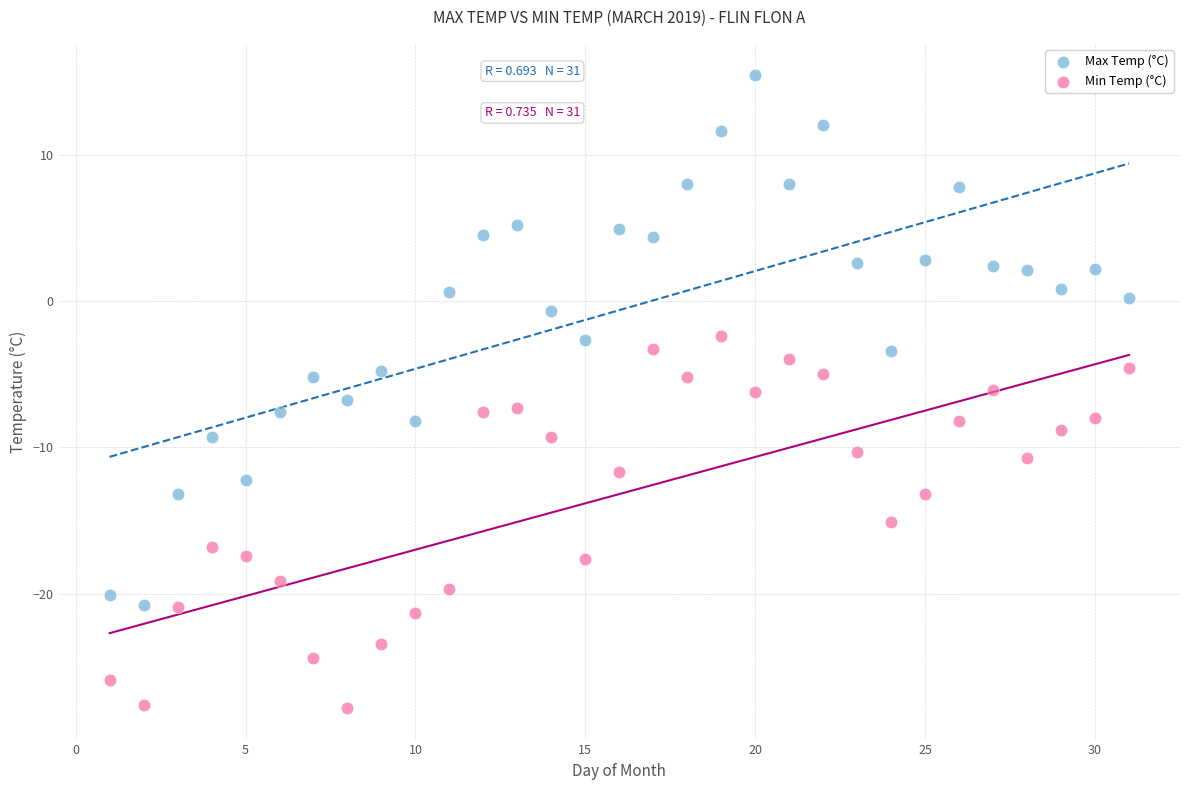

Across all data points, what is the range of Y values (max minus min)?

43.2